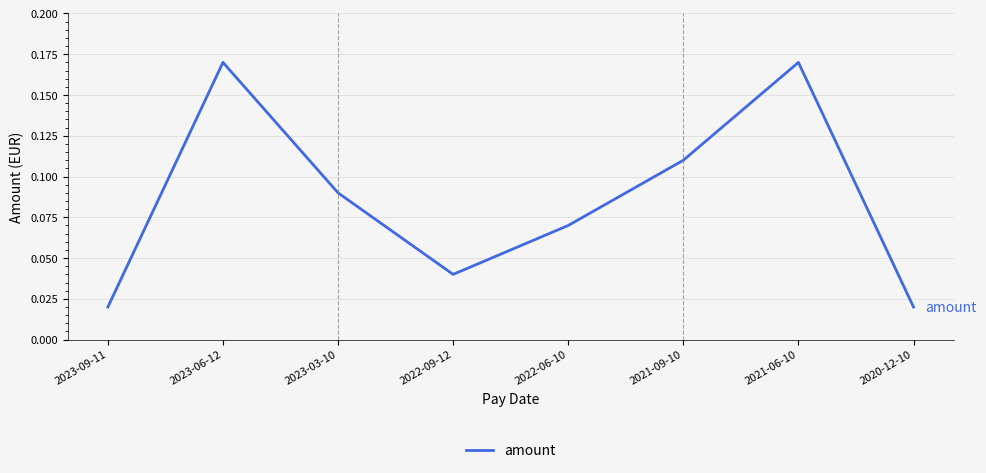

The value at 2023-03-10 is 0.0. True or false?

False